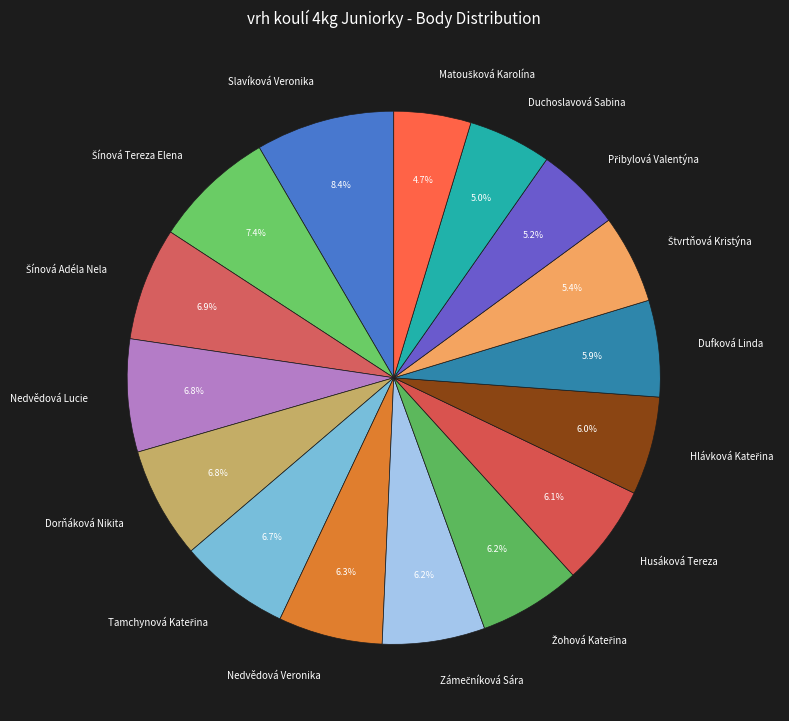

Is there a majority slice in this chart?

No